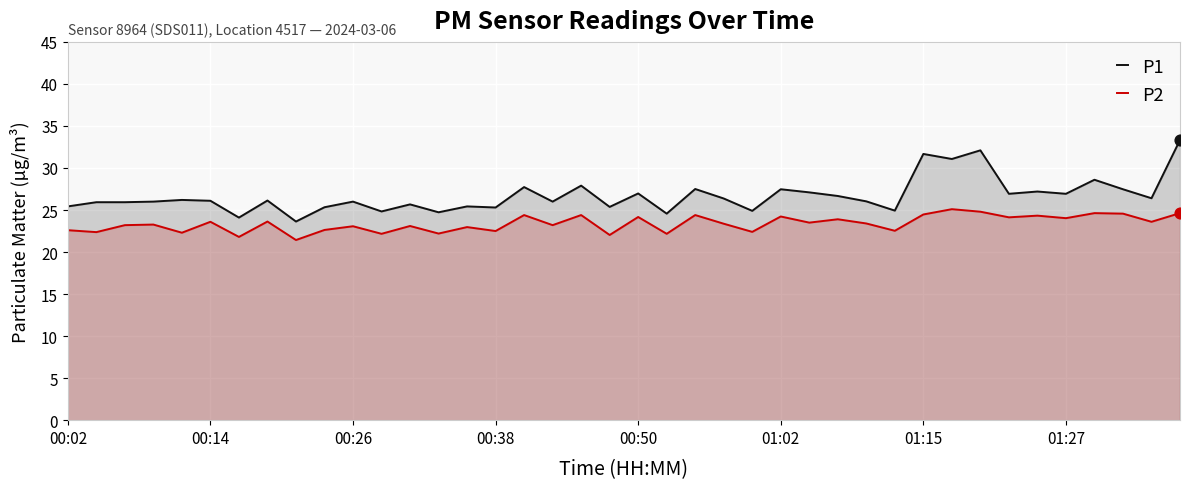

At how many categories does at least one series exceed 28?

5